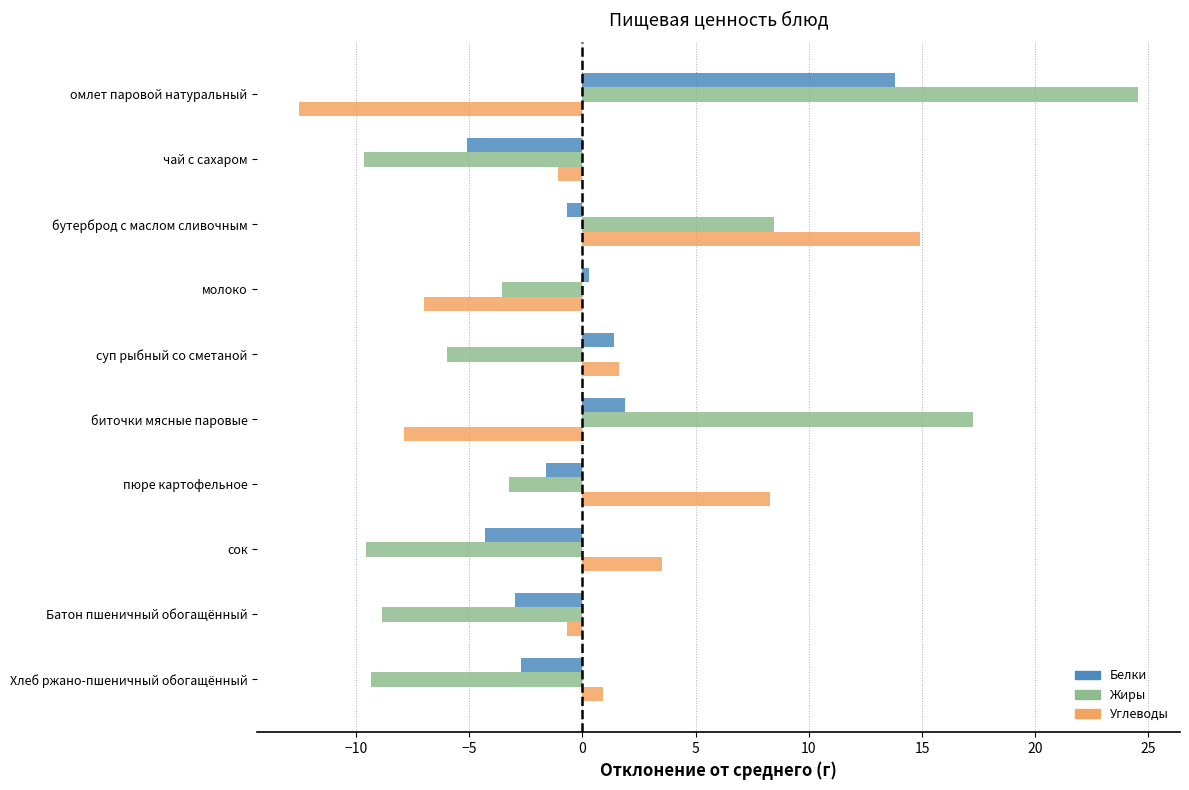

What is the maximum value shown in the chart?

24.5